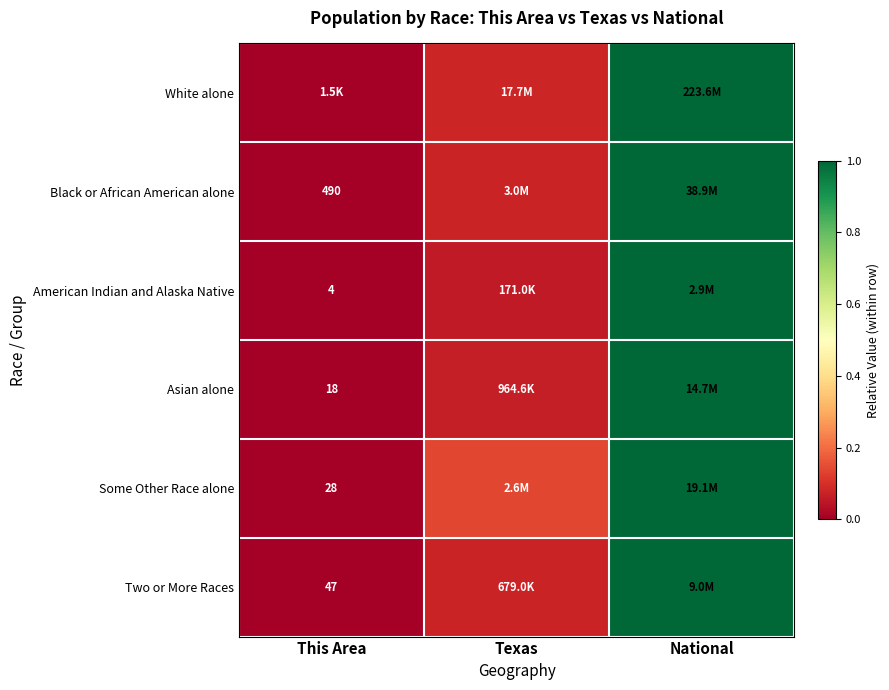

Where is Some Other Race alone nearest to the value 0?

This Area